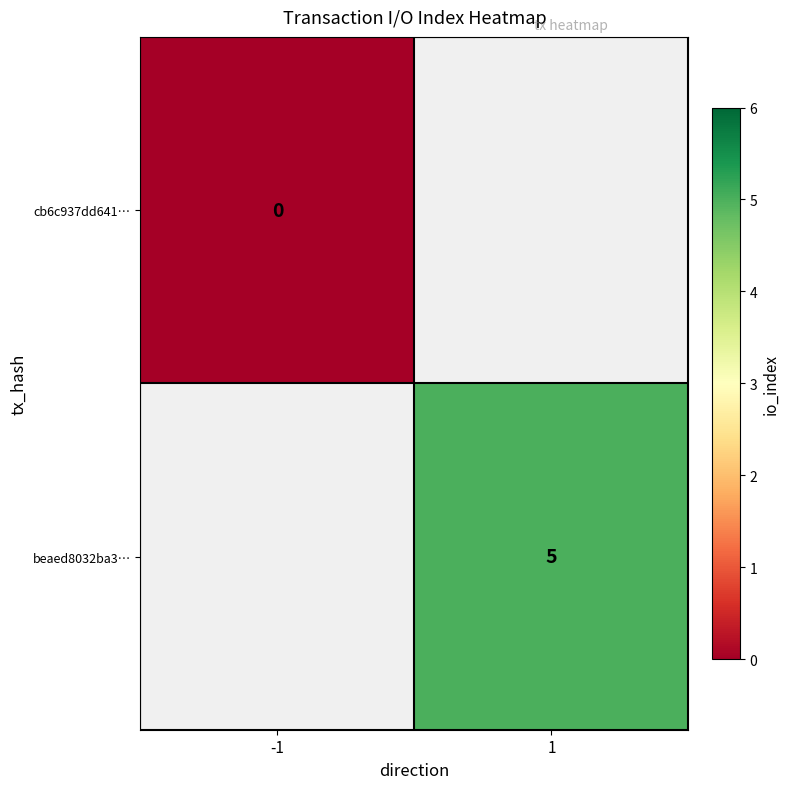

Is it true that beaed8032ba3… equals 9 at 1?

False